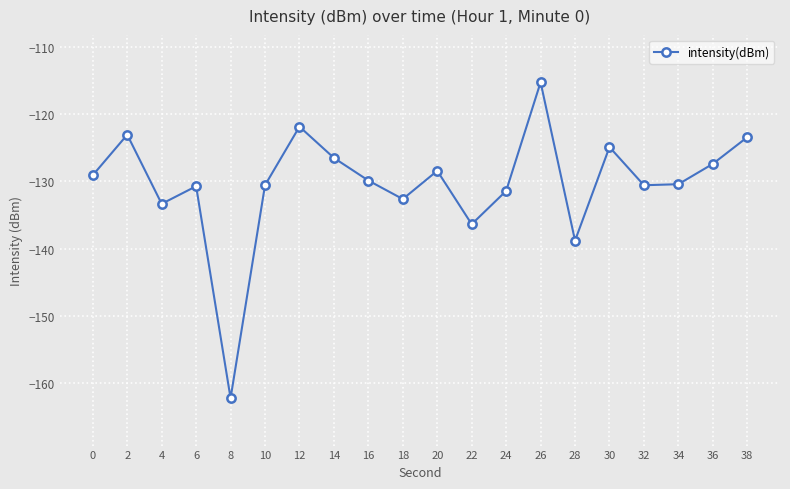

What is the maximum value shown in the chart?

-115.3